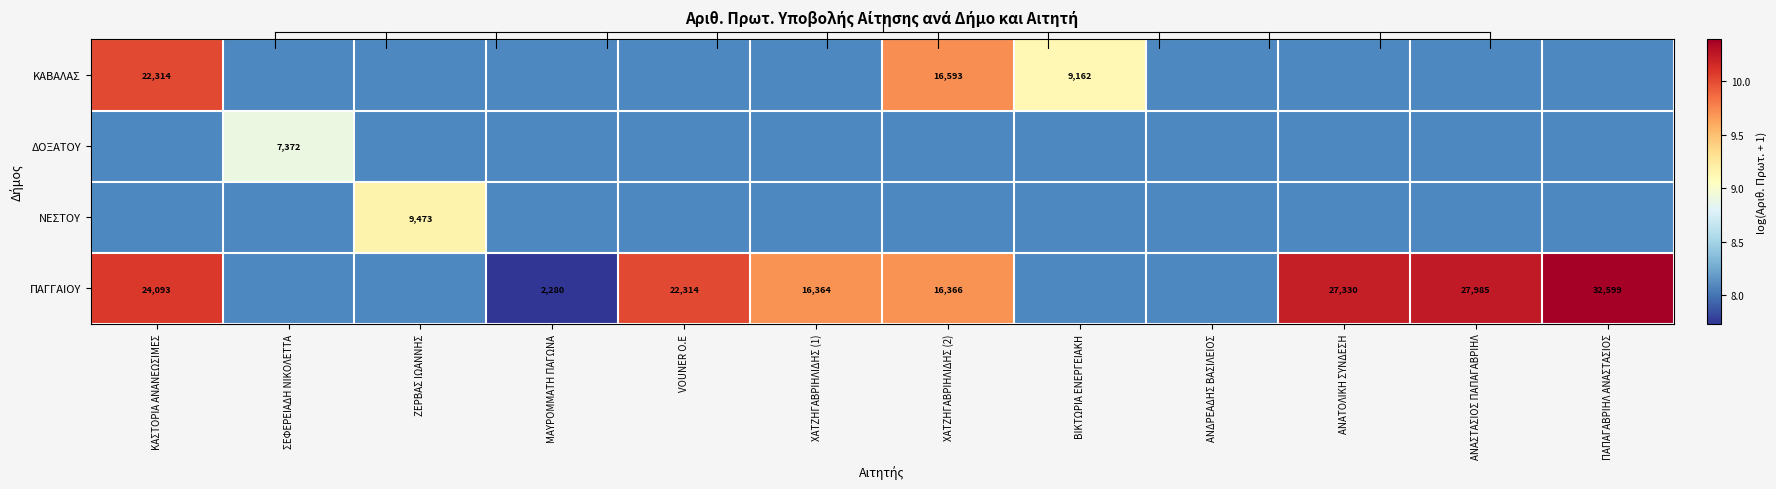

Which label corresponds to the smallest value in the chart?

ΜΑΥΡΟΜΜΑΤΗ ΠΑΓΩΝΑ